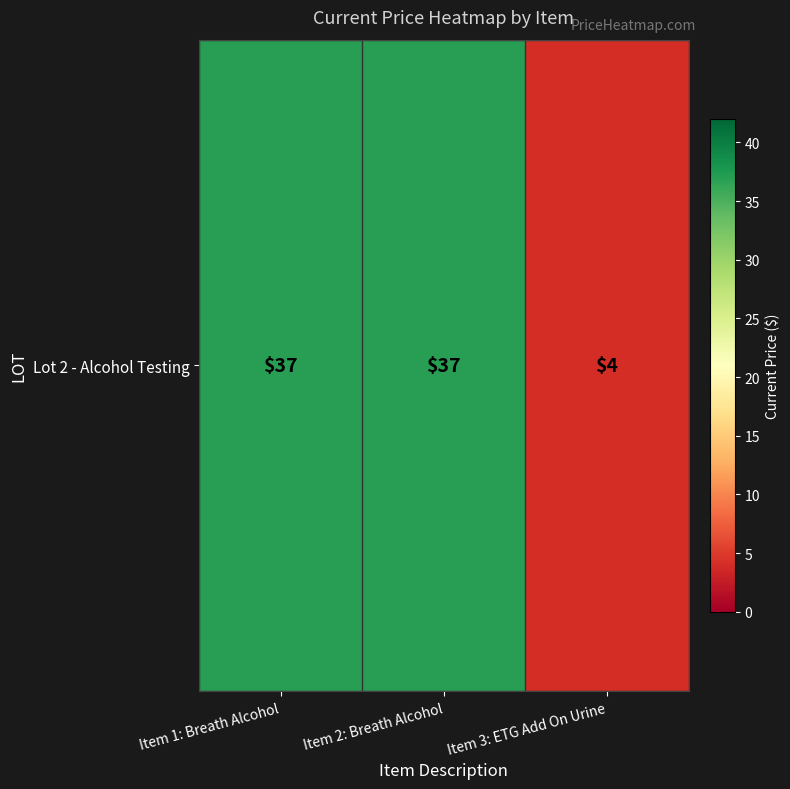

What is the minimum value shown in the chart?

4